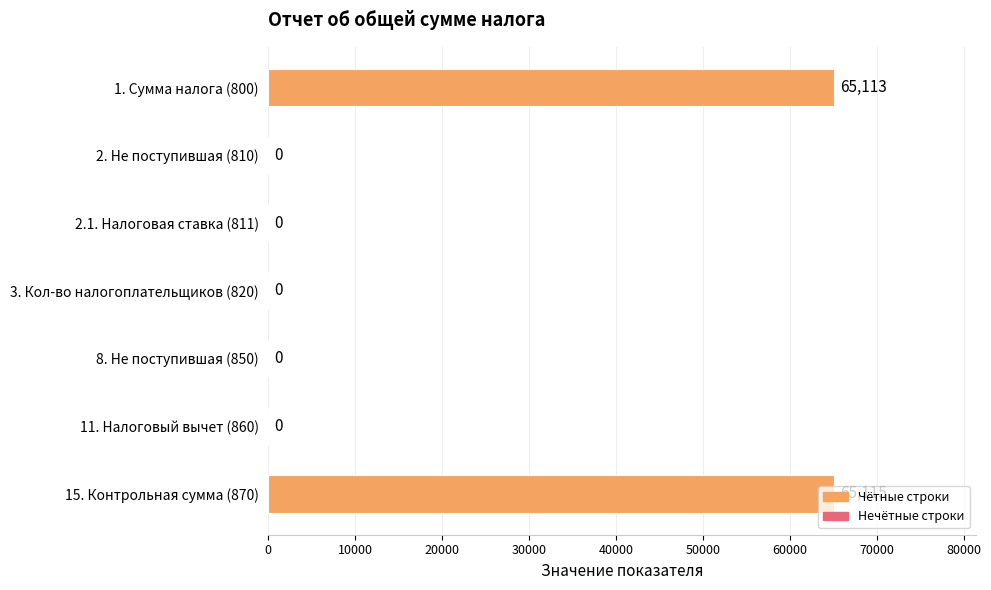

What is the greatest value displayed?

65115